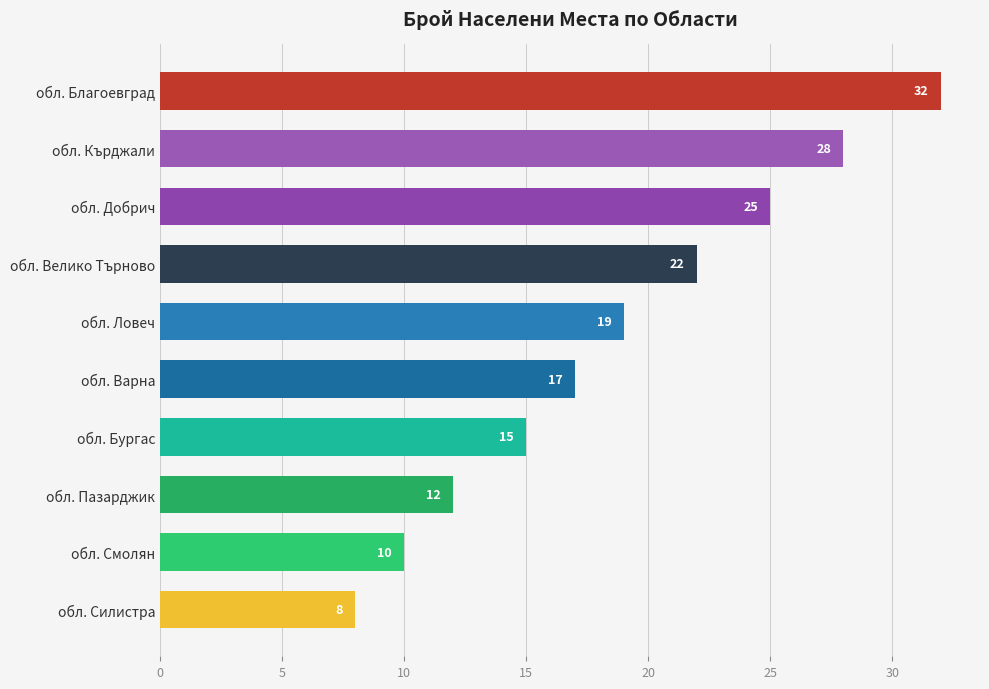

What is the difference between the values at обл. Кърджали and обл. Варна?

11